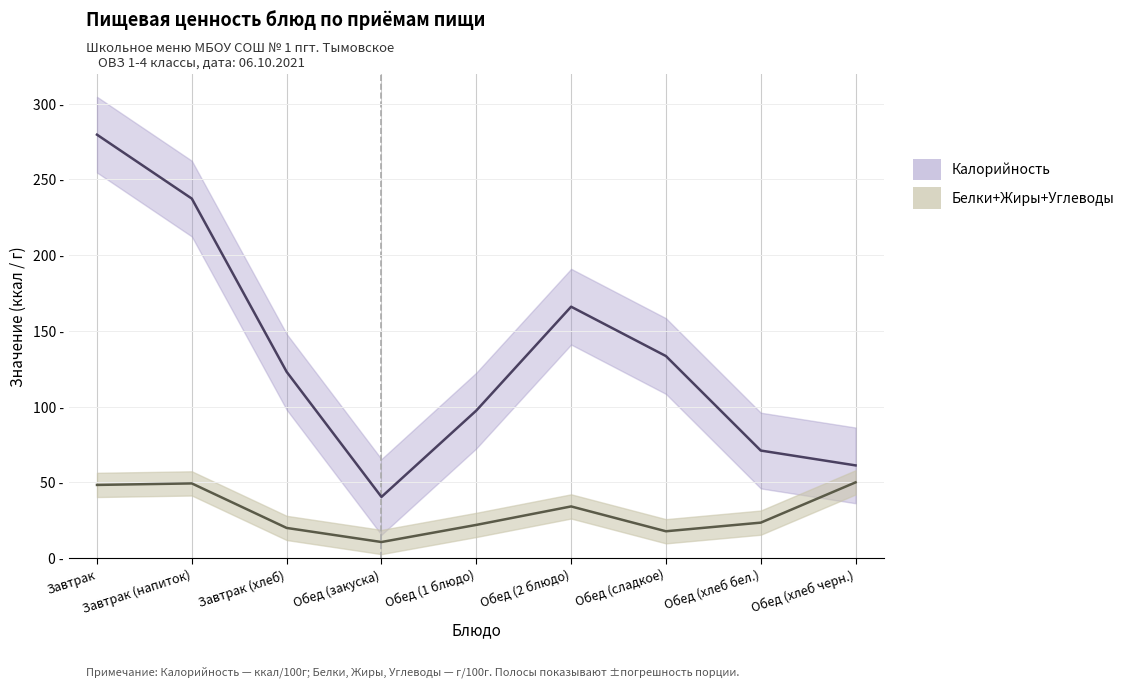

What is the sum of the Калорийность values at Обед (хлеб бел.) and Завтрак?

350.6